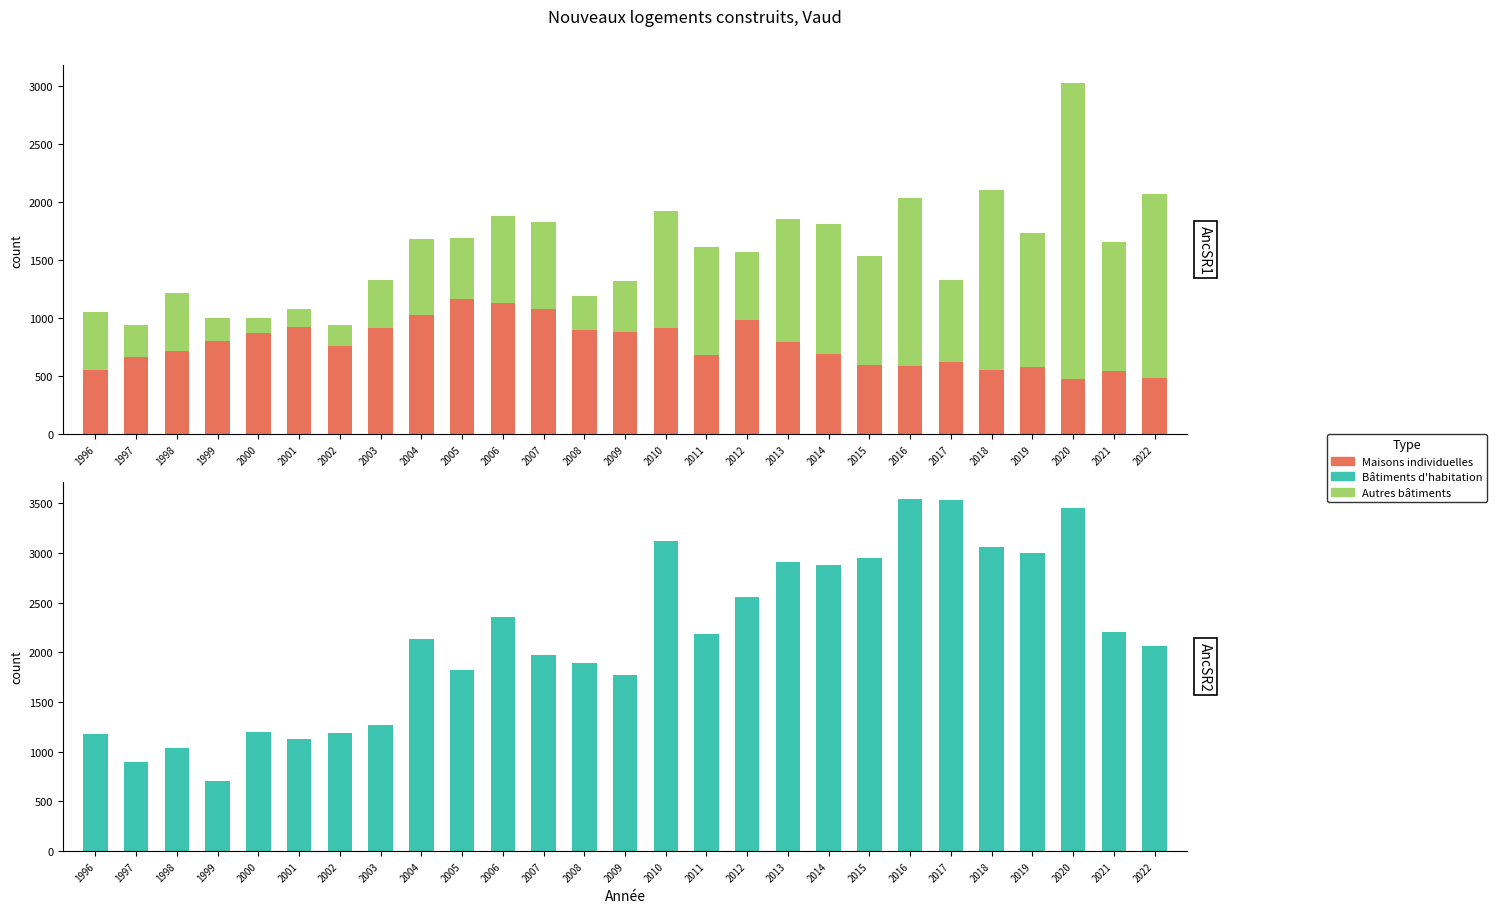

What is the sum of all Maisons individuelles values?

20942